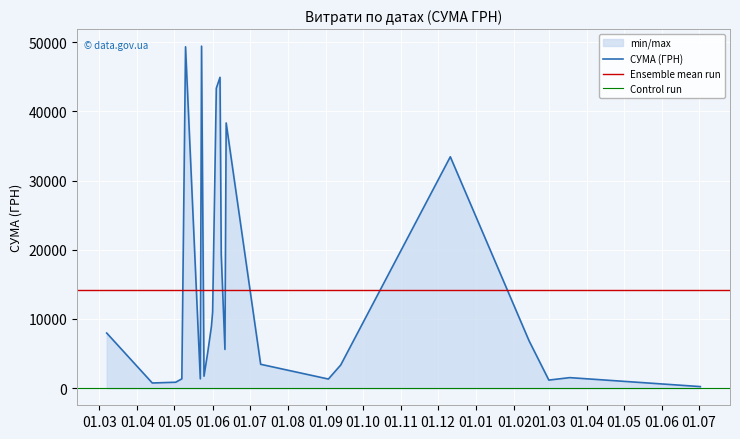

True or false: the data shows 3981.6 at 07.03.2018.

False